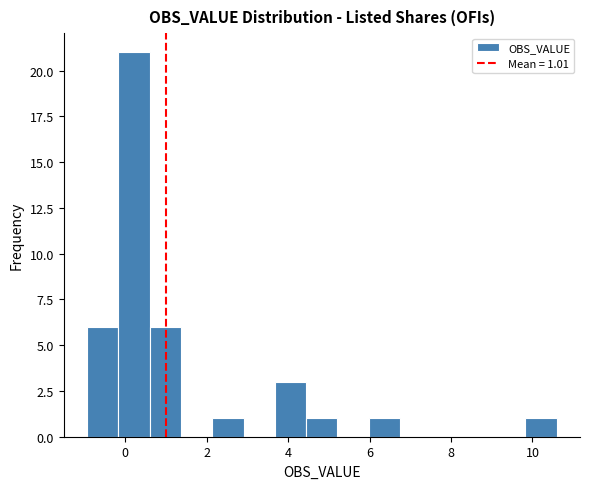

Around what value on the x-axis is the tallest bar? Give the approximate position of its centre, as read against the axis.

0.2